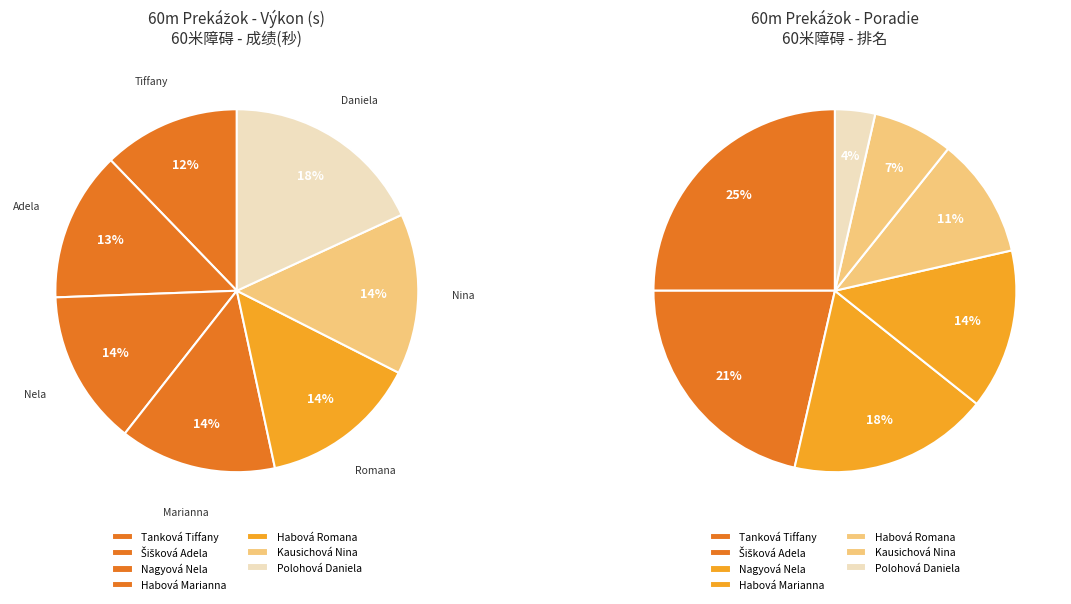

To the nearest percent, what portion does Tanková Tiffany represent?

12%